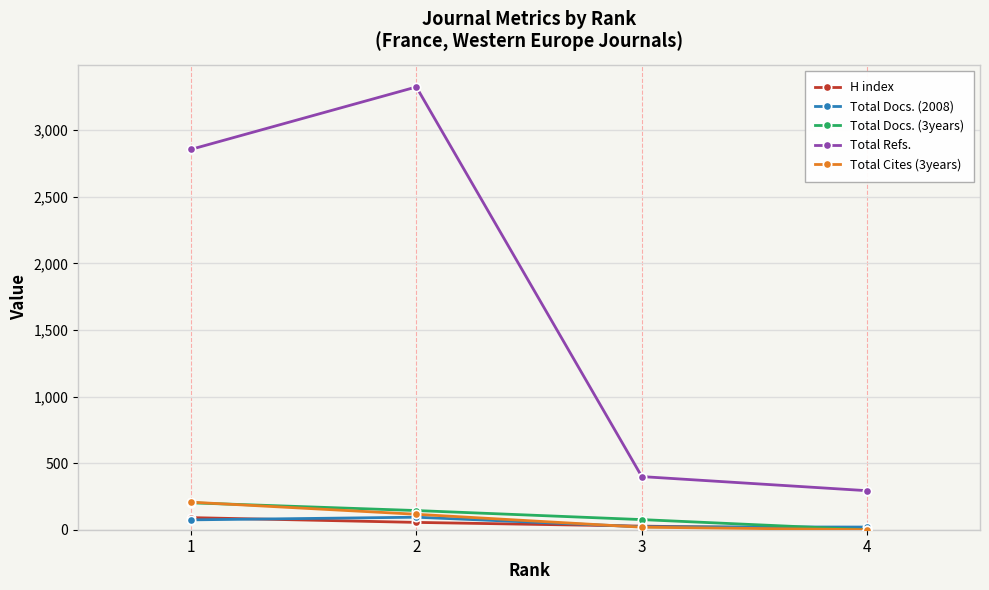

True or false: Total Docs. (2008) and Total Refs. intersect in this chart.

False